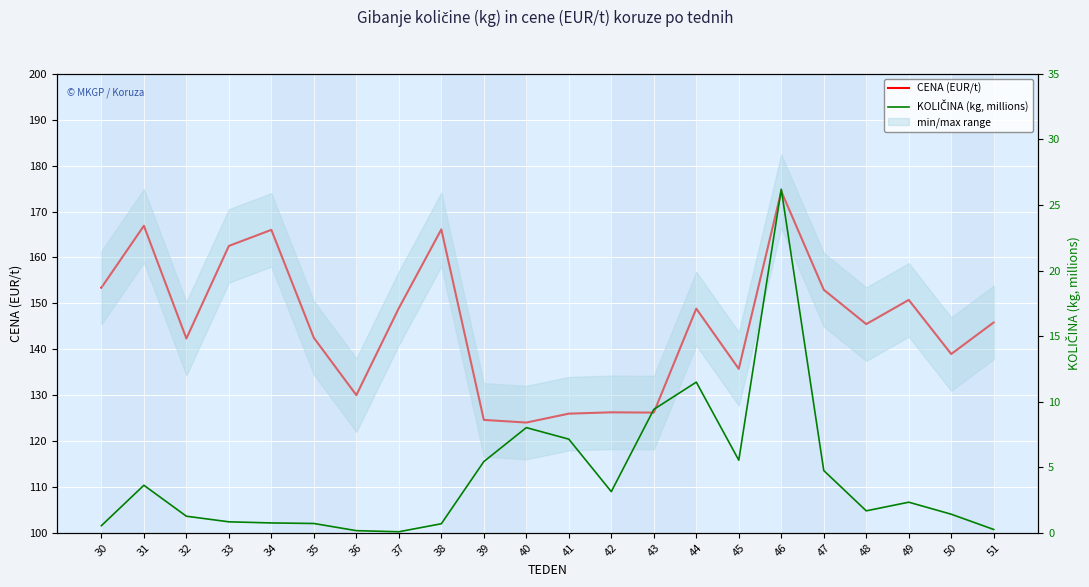

Reading left to right, transcribe all the data shown in this chart.

CENA (EUR/t): 30=153.4	31=166.9	32=142.3	33=162.5	34=166.0	35=142.5	36=130.0	37=148.9	38=166.1	39=124.6	40=124.0	41=126.0	42=126.2	43=126.2	44=148.8	45=135.7	46=174.4	47=152.9	48=145.5	49=150.7	50=138.9	51=145.8
KOLIČINA (kg, millions): 30=0.5	31=3.6	32=1.3	33=0.8	34=0.8	35=0.7	36=0.2	37=0.1	38=0.7	39=5.4	40=8.0	41=7.1	42=3.1	43=9.4	44=11.5	45=5.5	46=26.2	47=4.7	48=1.7	49=2.3	50=1.4	51=0.3